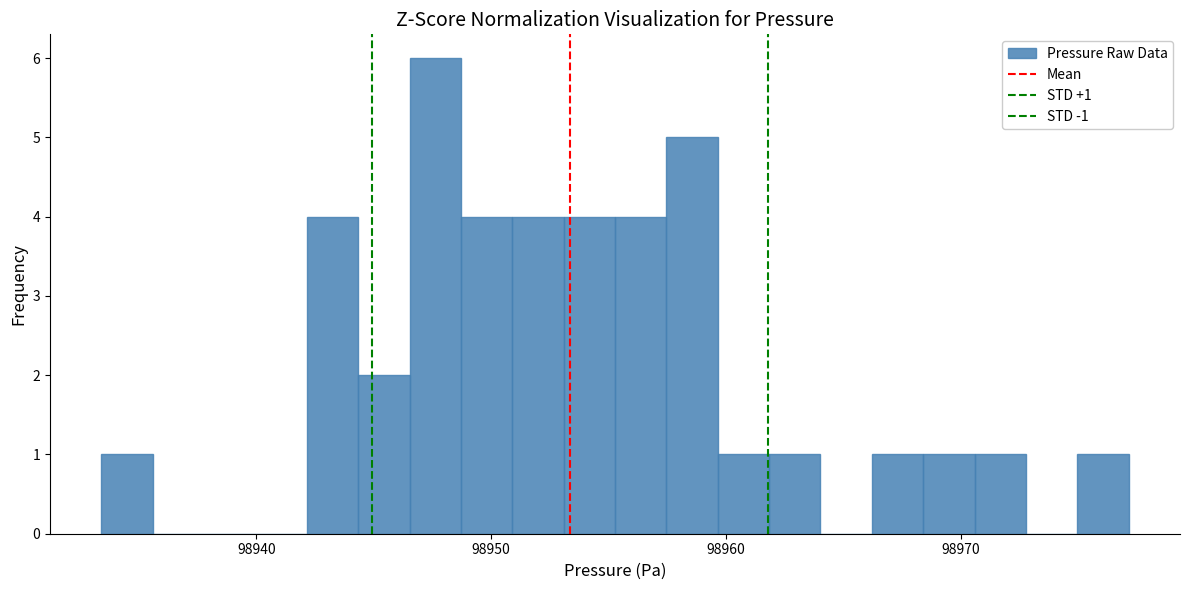

Around what value on the x-axis is the tallest bar? Give the approximate position of its centre, as read against the axis.

98948